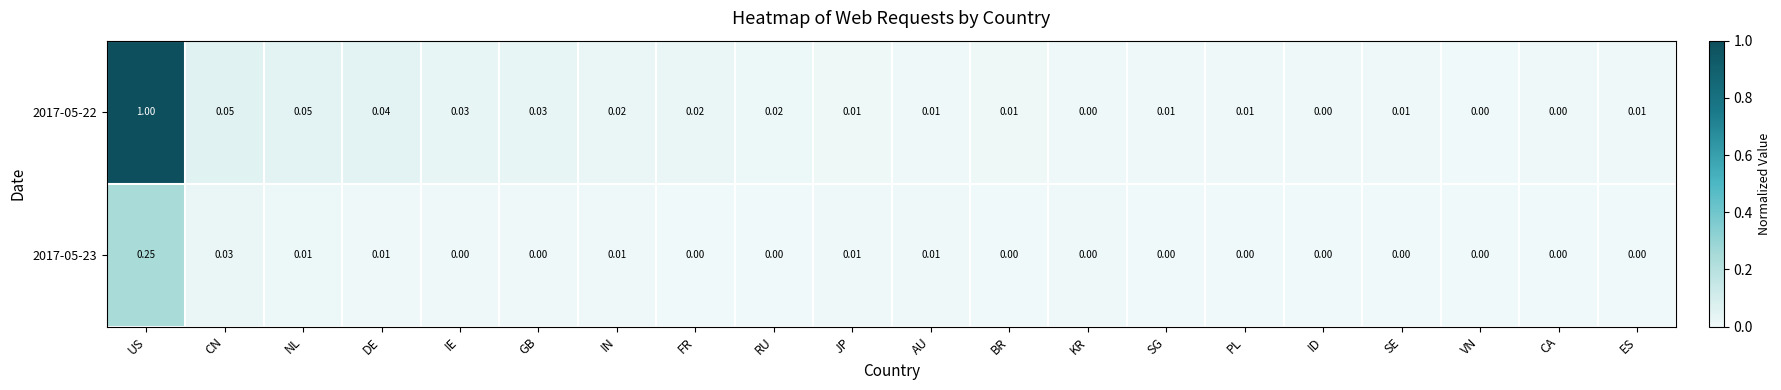

How many series are shown in this chart?

2